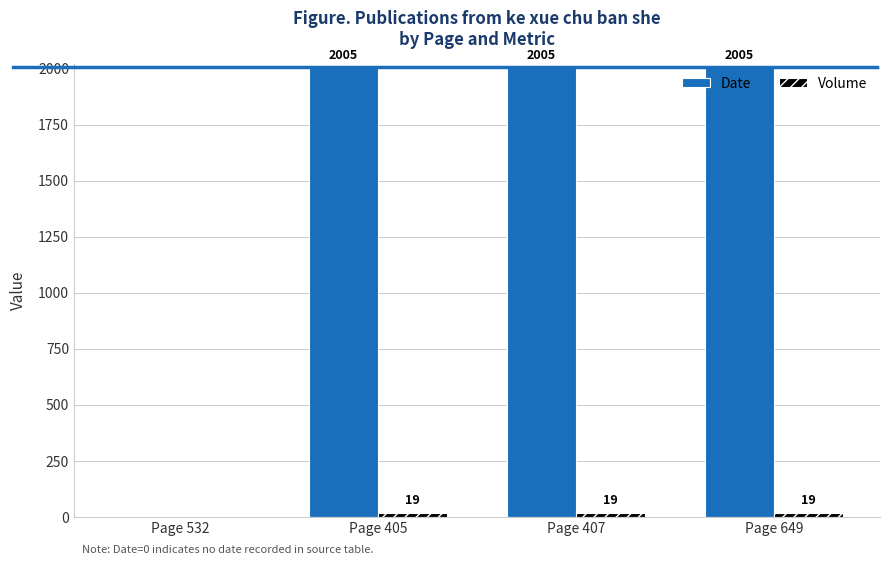

What is the total value across all series at Page 407?

2024